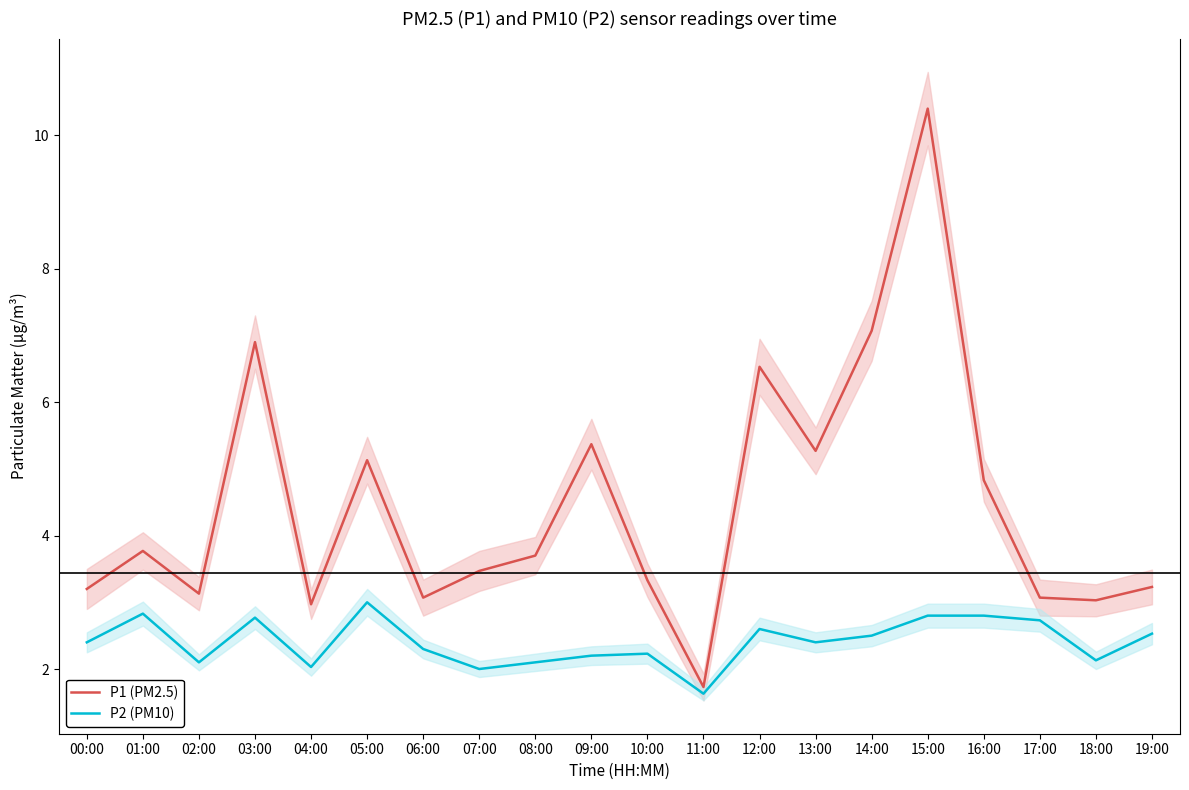

Which has a higher value, 06:00 or 07:00?

07:00